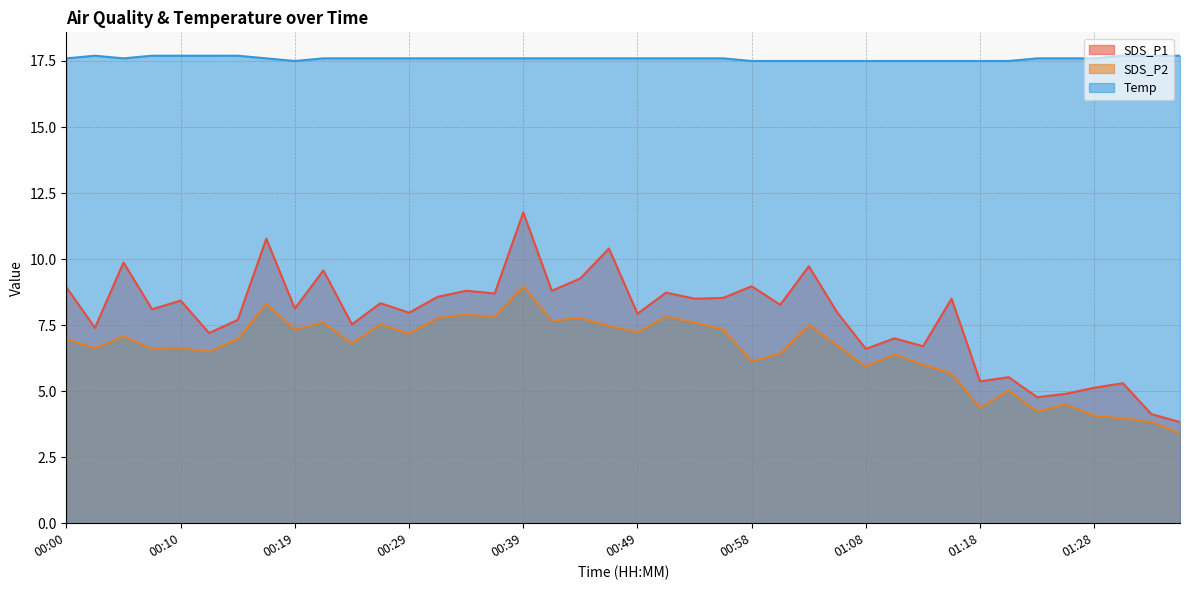

How many data points in SDS_P2 are above 6?

29